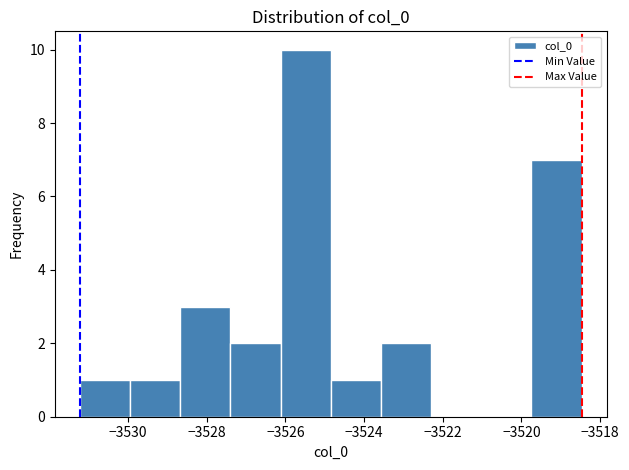

Reading left to right, transcribe this chart: for each bar, give the range it covers on the x-axis and its height. Neither the bar edges nor the heights are printed on the chart, so give them approximately, as read against the axes.

-3531.2 to -3530.0: 1
-3530.0 to -3528.6: 1
-3528.6 to -3527.4: 3
-3527.4 to -3526.2: 2
-3526.2 to -3524.8: 10
-3524.8 to -3523.6: 1
-3523.6 to -3522.2: 2
-3522.2 to -3521.0: 0
-3521.0 to -3519.8: 0
-3519.8 to -3518.4: 7